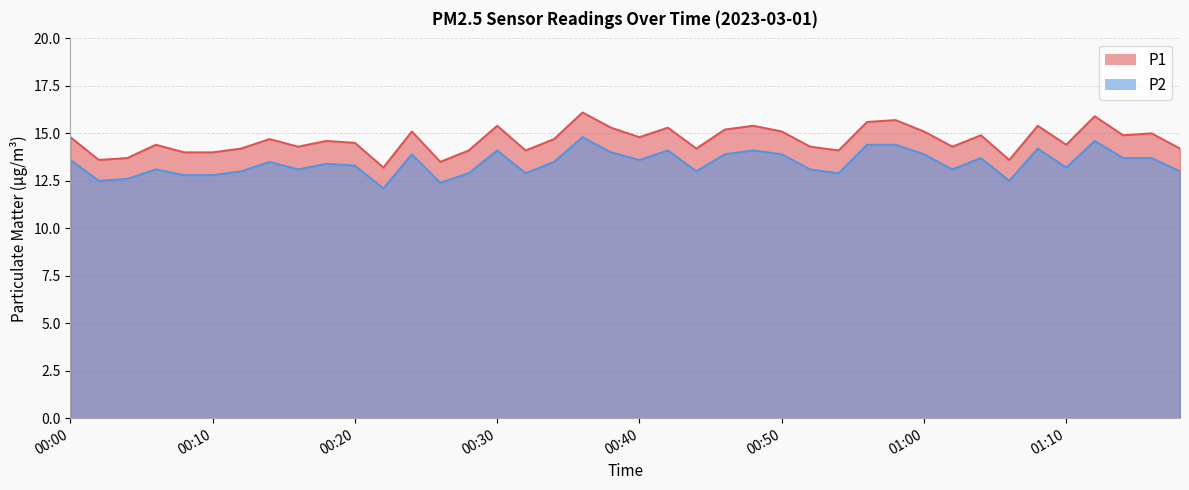

Is it true that P2 equals 21.0 at 00:32?

False